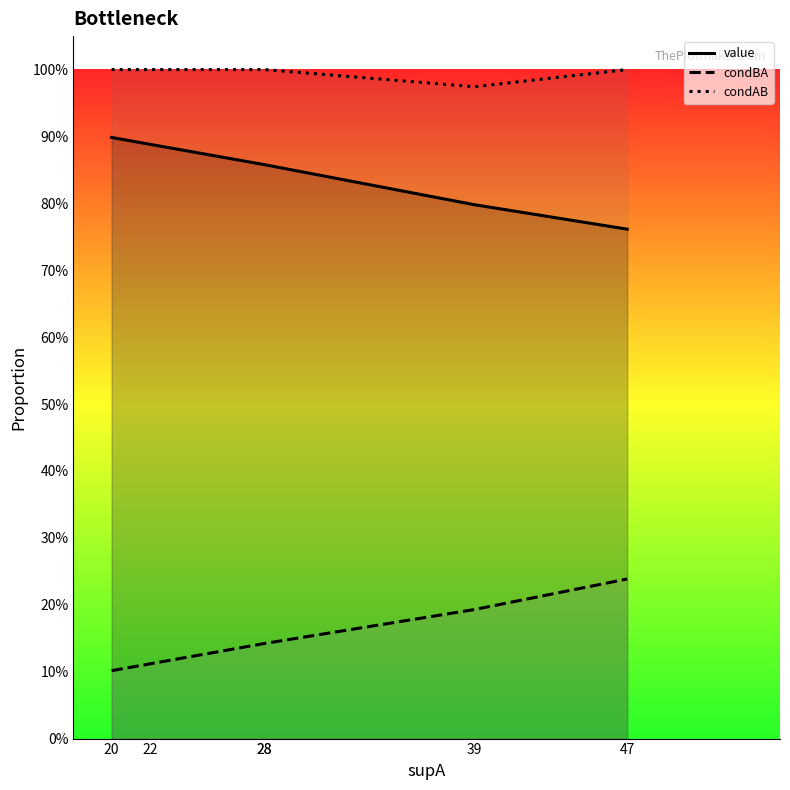

Reading left to right, list all the values displayed in this chart.

value: 0.9	0.9	0.9	0.9	0.8	0.8
condBA: 0.1	0.1	0.1	0.1	0.2	0.2
condAB: 1.0	1.0	1.0	1.0	1.0	1.0